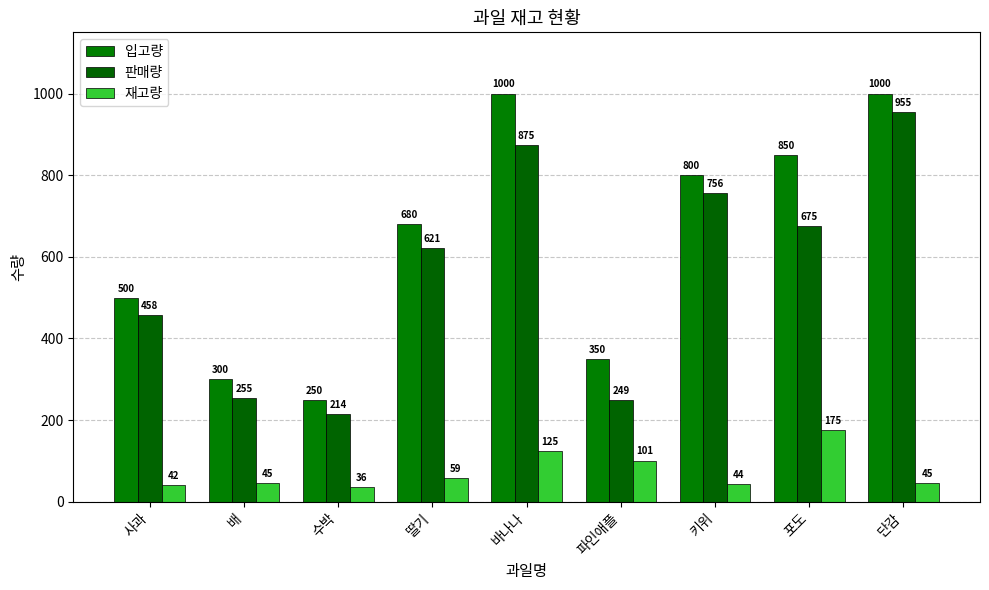

What is the difference between the highest and lowest values at 포도?

675